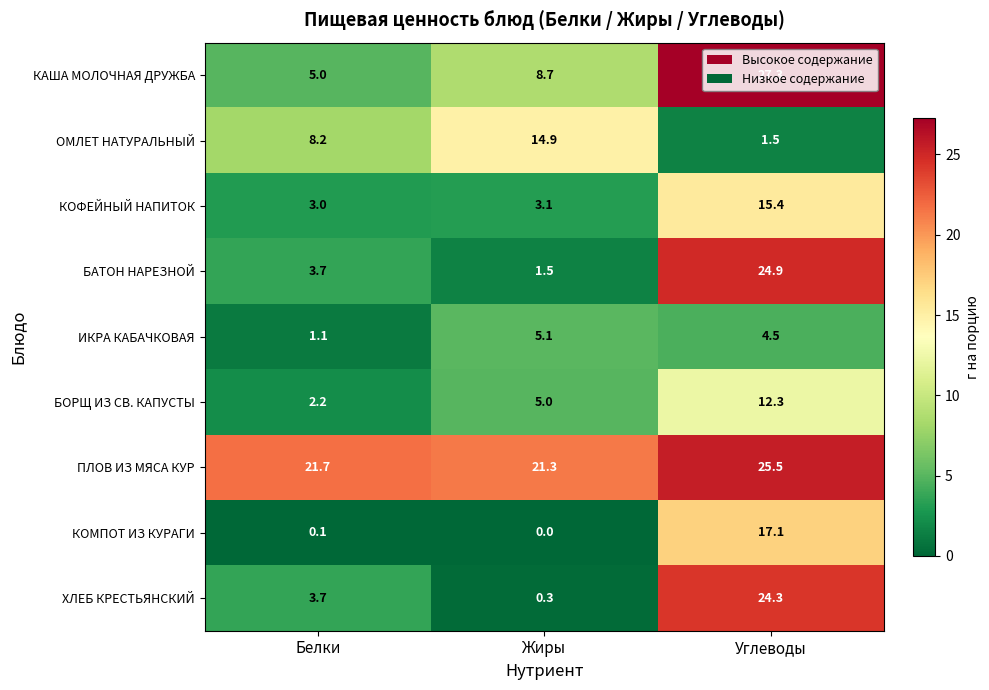

Is the value of БАТОН НАРЕЗНОЙ at Углеводы greater than the value of ХЛЕБ КРЕСТЬЯНСКИЙ at Белки?

Yes